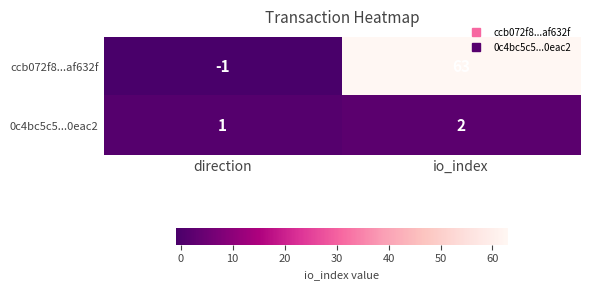

At which label is ccb072f8...af632f closest to 31?

direction